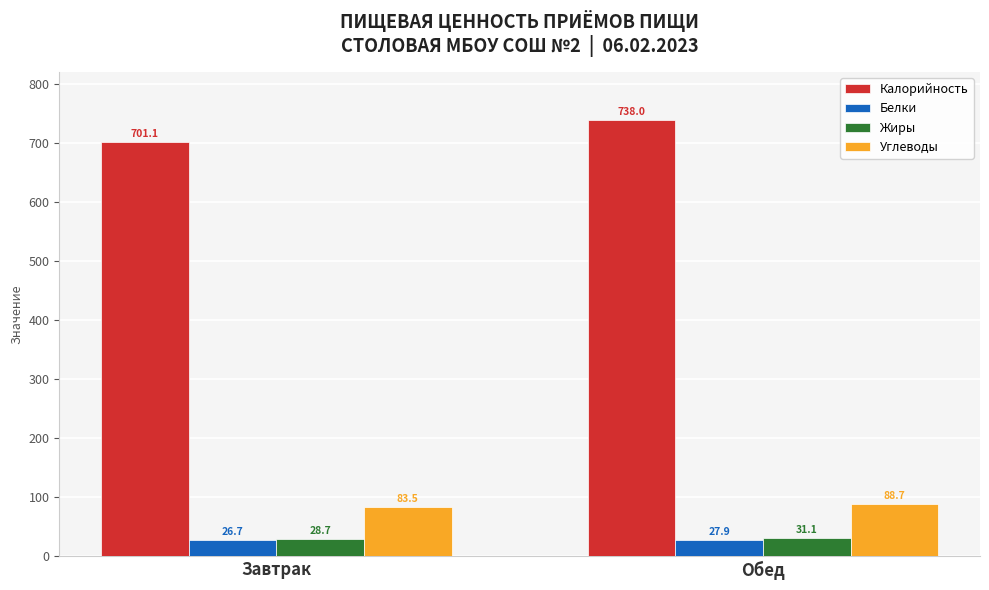

Count the number of data series in this chart.

4